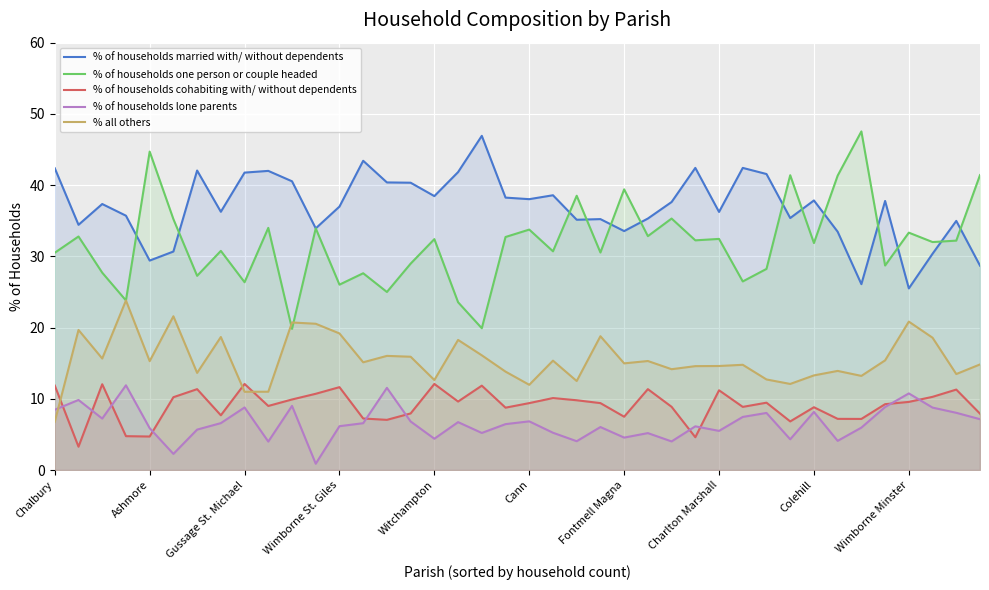

True or false: % of households lone parents and % of households married with/ without dependents intersect in this chart.

False